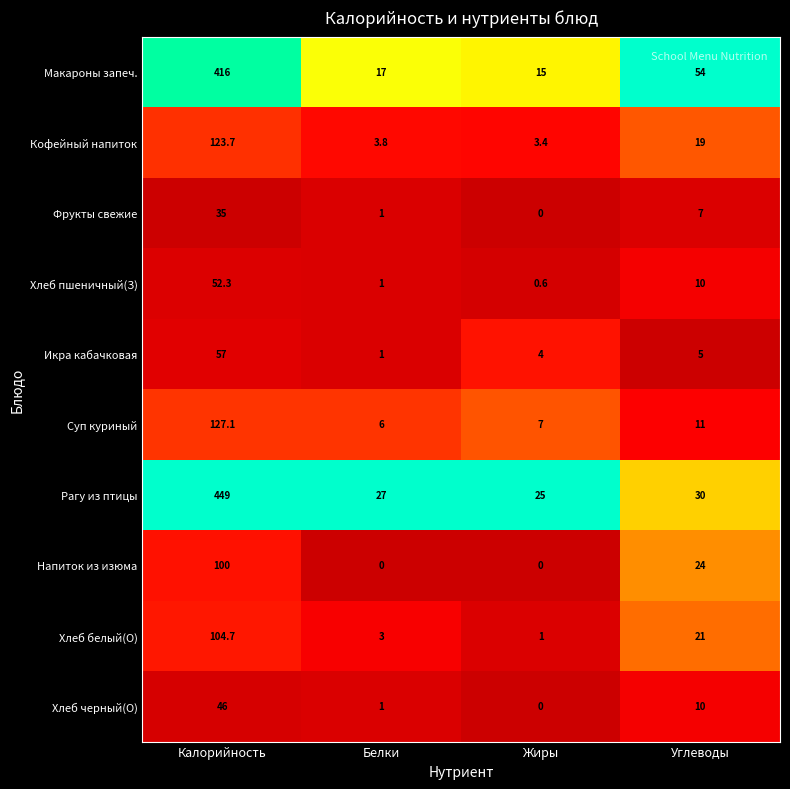

Rank the categories by Хлеб пшеничный(З) value from highest to lowest.

Калорийность, Углеводы, Белки, Жиры